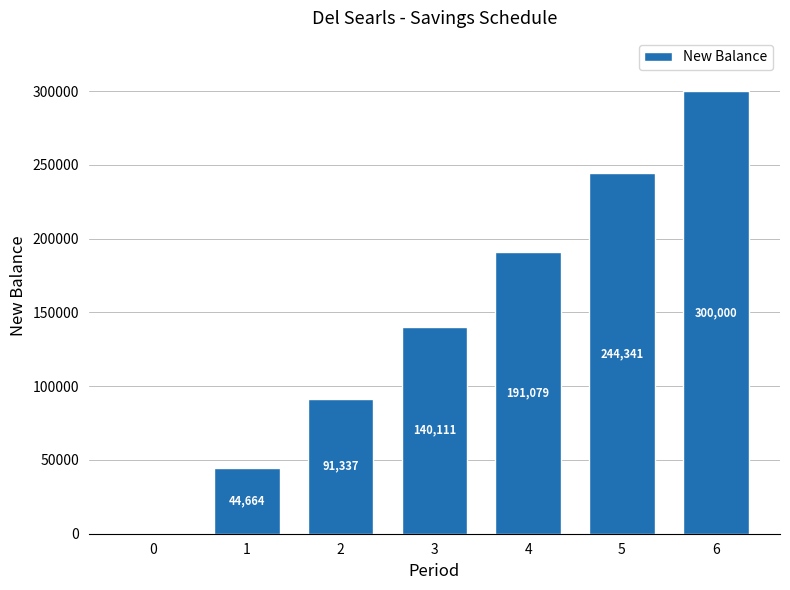

Which has a higher value, 6 or 1?

6